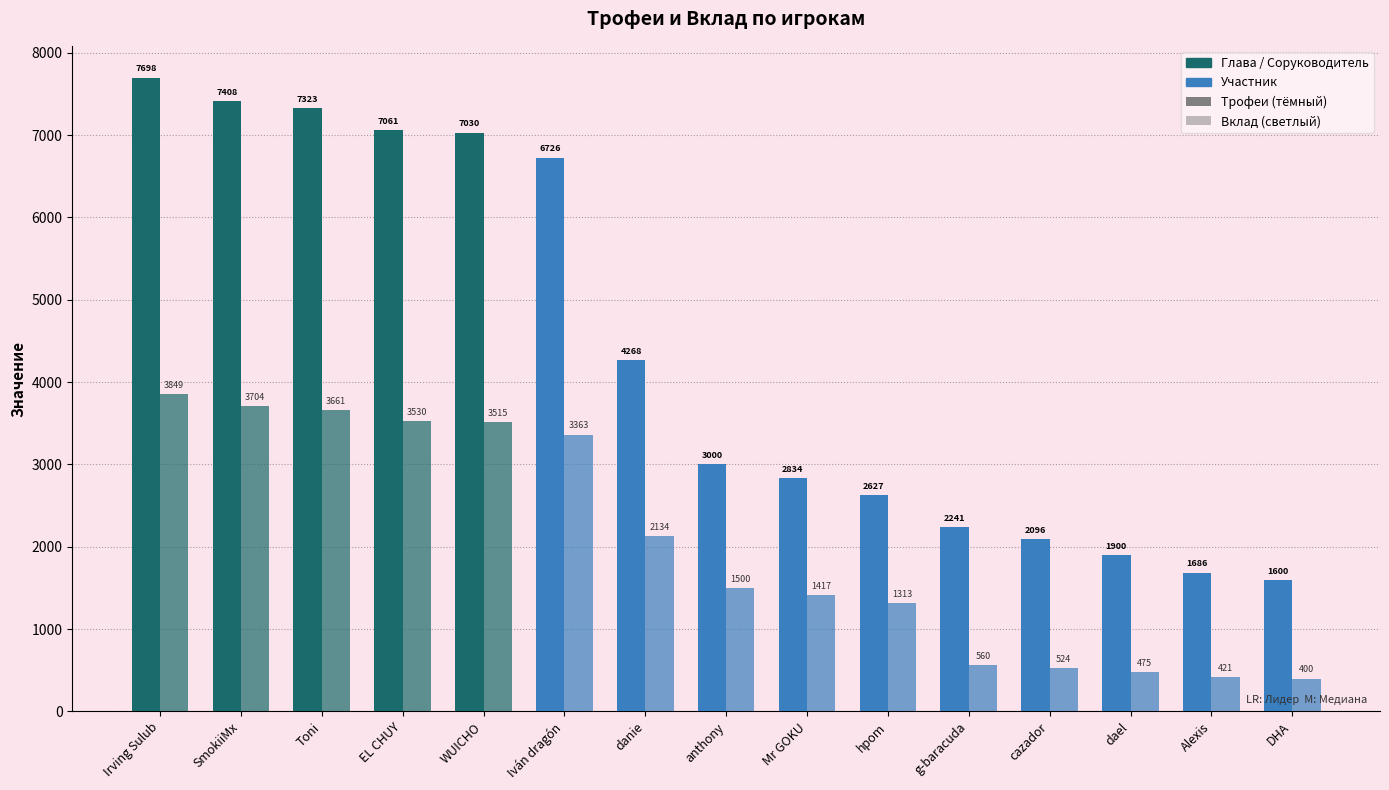

The value of Вклад at Mr GOKU is 1417. True or false?

True